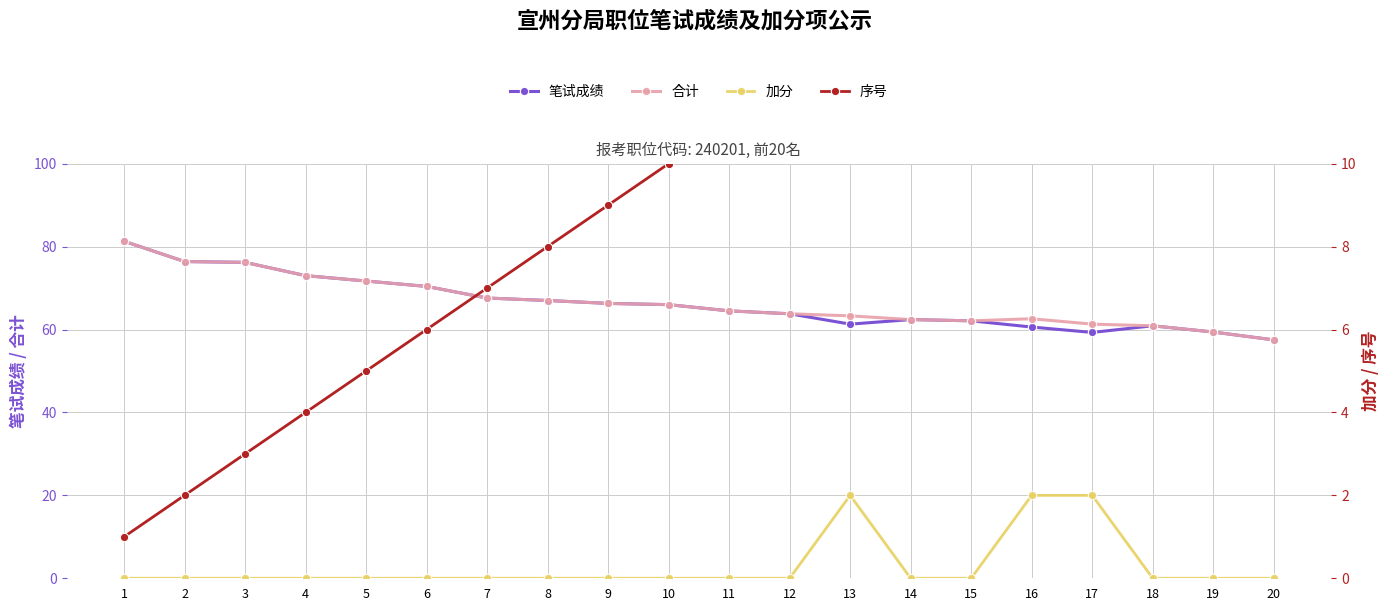

Reading right to left, extract all data points from this chart.

笔试成绩: 20=57.5	19=59.4	18=60.9	17=59.3	16=60.6	15=62.1	14=62.4	13=61.3	12=63.8	11=64.5	10=66.0	9=66.3	8=67.0	7=67.6	6=70.4	5=71.7	4=73.0	3=76.2	2=76.4	1=81.3
合计: 20=57.5	19=59.4	18=60.9	17=61.3	16=62.6	15=62.1	14=62.4	13=63.3	12=63.8	11=64.5	10=66.0	9=66.3	8=67.0	7=67.6	6=70.4	5=71.7	4=73.0	3=76.2	2=76.4	1=81.3
加分: 20=0.0	19=0.0	18=0.0	17=2.0	16=2.0	15=0.0	14=0.0	13=2.0	12=0.0	11=0.0	10=0.0	9=0.0	8=0.0	7=0.0	6=0.0	5=0.0	4=0.0	3=0.0	2=0.0	1=0.0
序号: 20=20.0	19=19.0	18=18.0	17=17.0	16=16.0	15=15.0	14=14.0	13=13.0	12=12.0	11=11.0	10=10.0	9=9.0	8=8.0	7=7.0	6=6.0	5=5.0	4=4.0	3=3.0	2=2.0	1=1.0